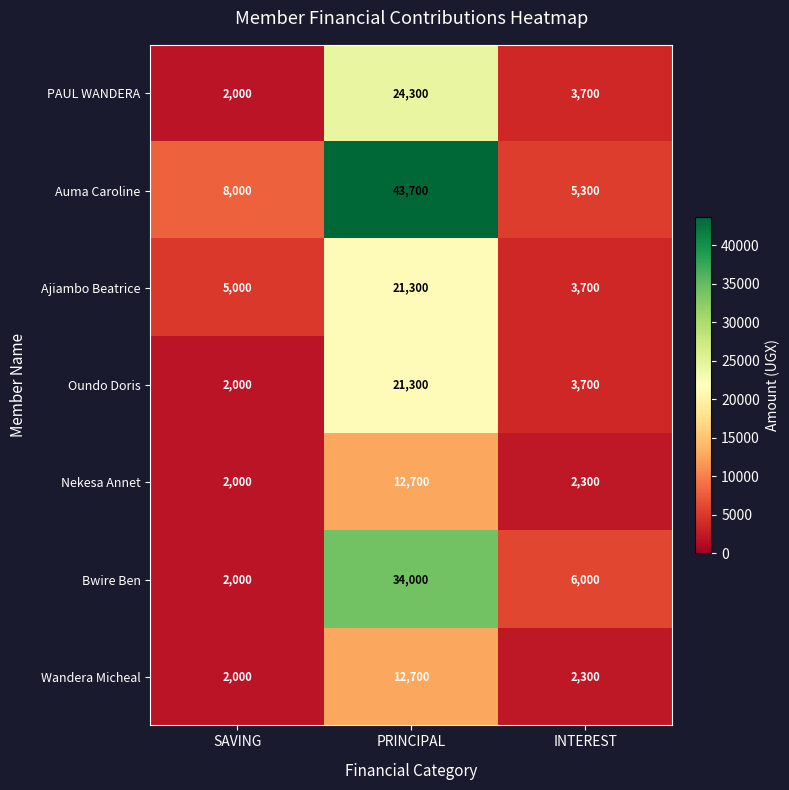

Between SAVING and PRINCIPAL, which series saw the biggest shift?

Auma Caroline